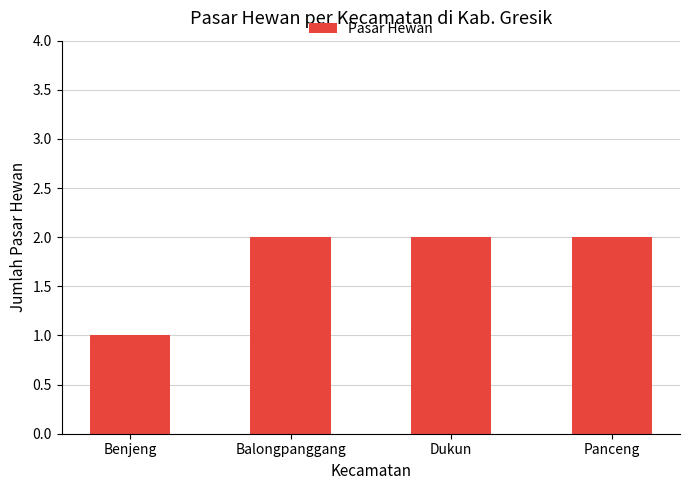

The chart shows a value of 3 at Balongpanggang. True or false?

False